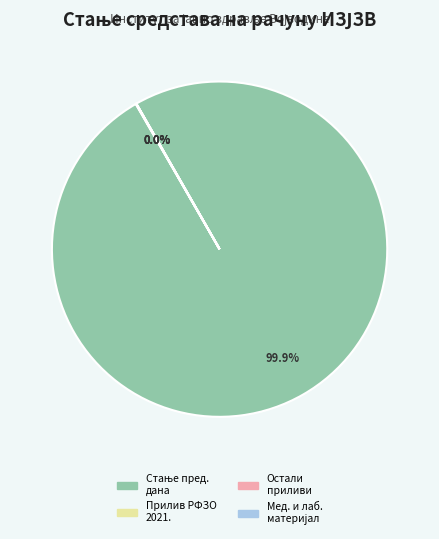

How many segments does this pie chart have?

4